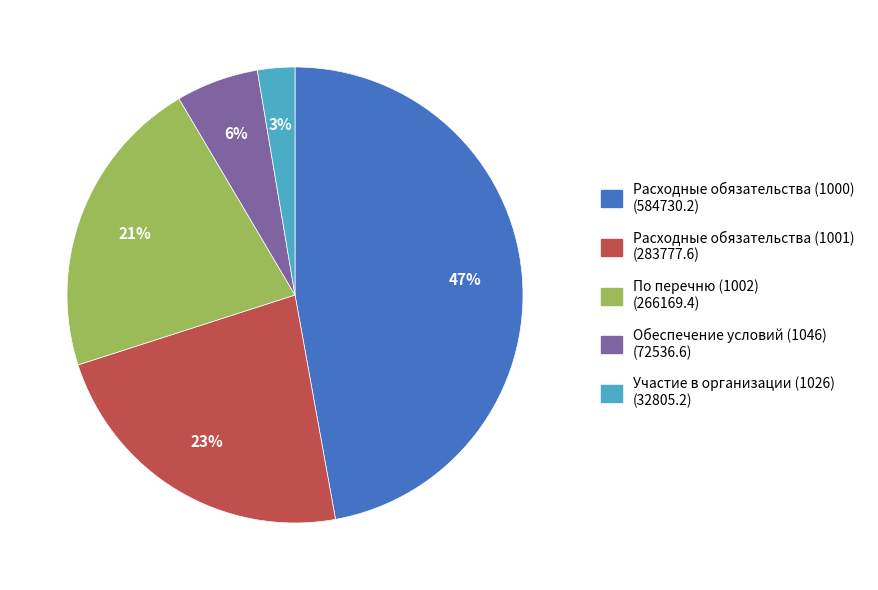

To the nearest percent, what is the average slice percentage?

20%